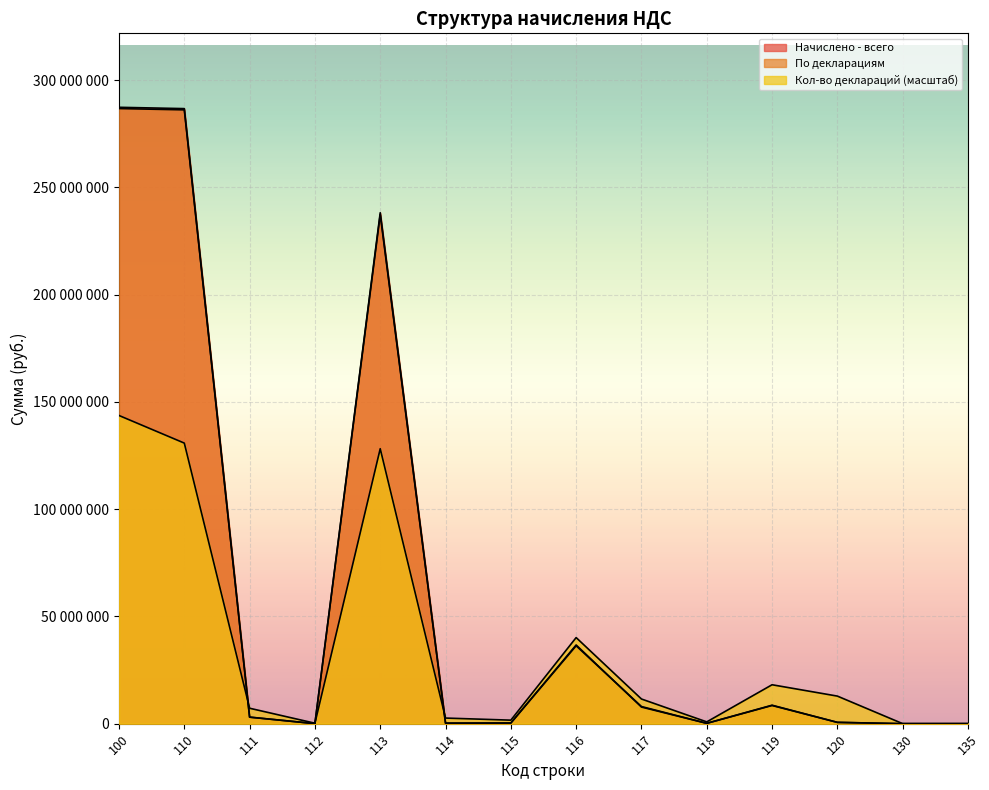

Does the chart display data point markers on the line(s)?

No